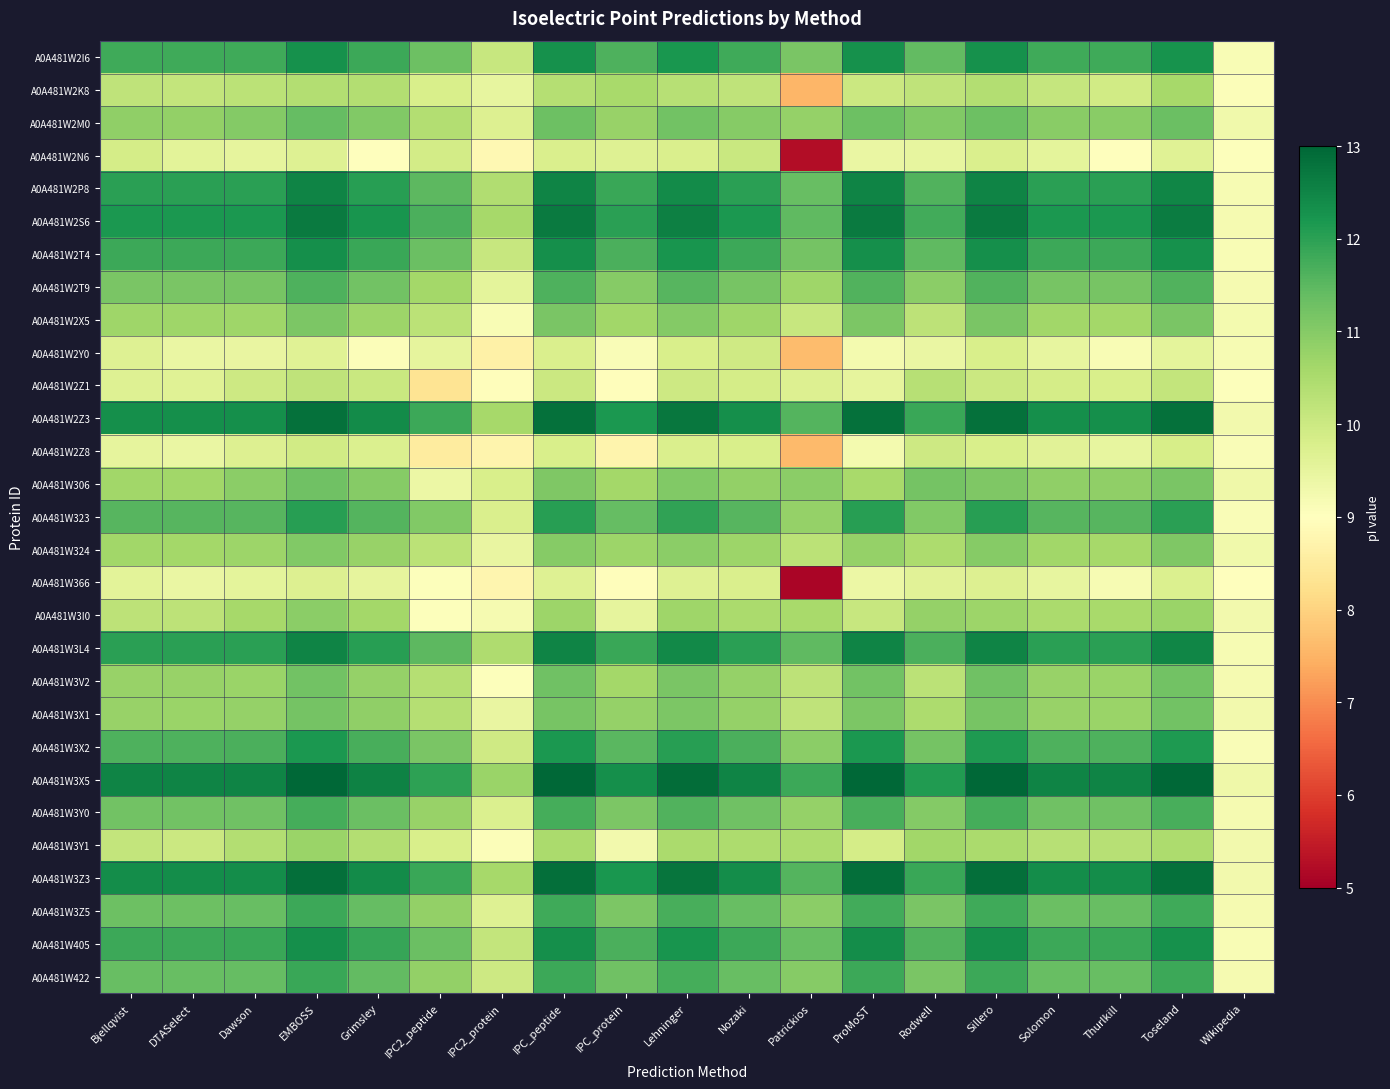

What is the spread (max minus min) of values at DTASelect?

3.1